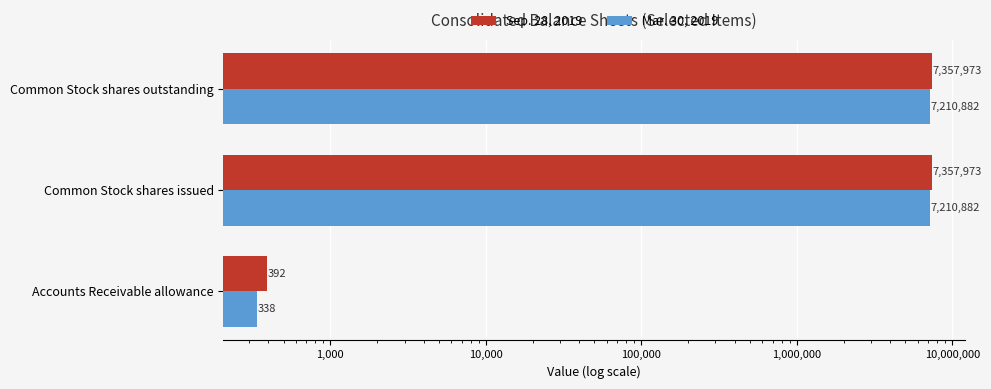

How many values in the Sep. 28, 2019 series are below 7357973?

1